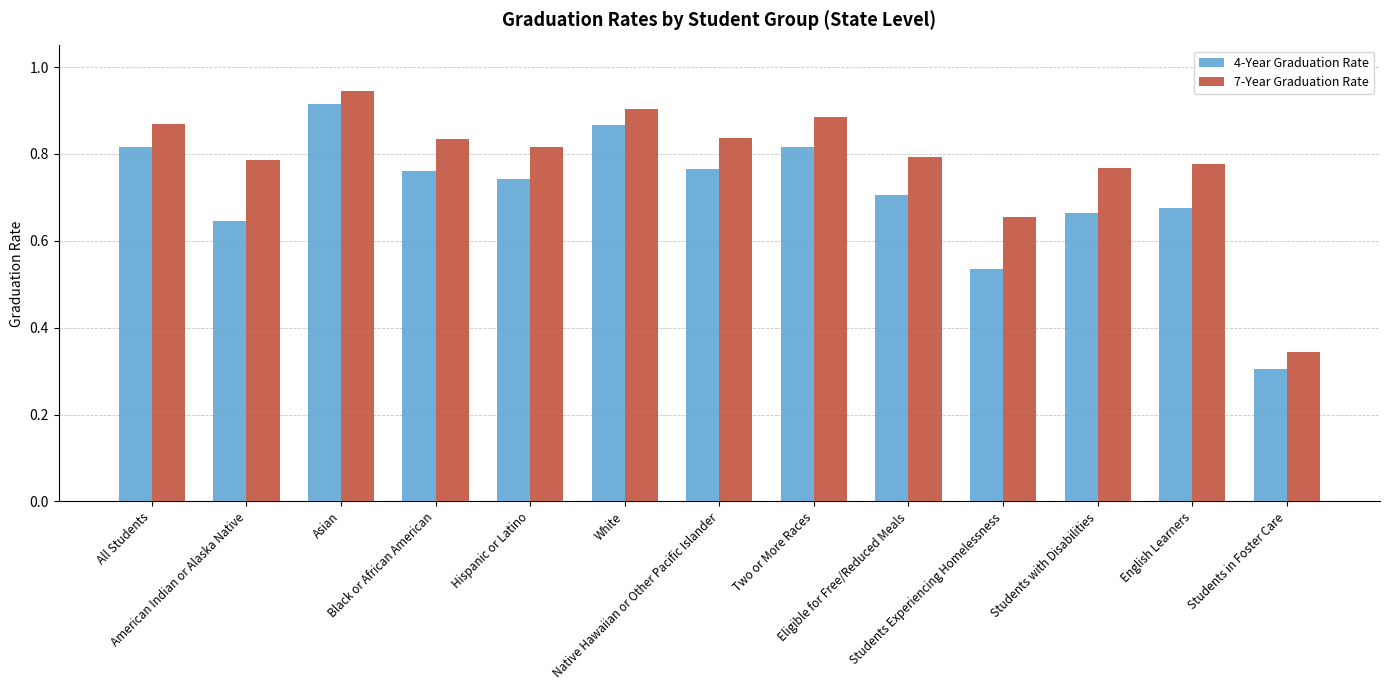

What is the sum of all 7-Year Graduation Rate values?

10.2